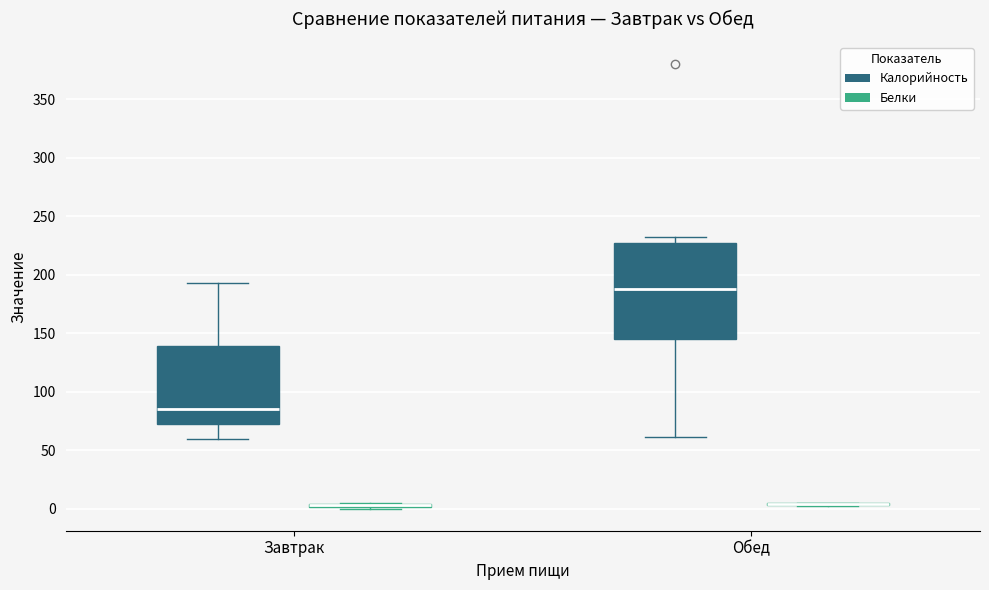

Reading left to right, read every box against the y-axis: the position of its median line, the range the box covers, and the ends of its whiskers. The values are not printed on the chart, so give them approximately, as read against the axis.

Завтрак (Калорийность): median 85, box 75 to 140, whiskers 60 to 195
Завтрак (Белки): box collapsed to a line at 5, whiskers 0 to 5
Обед (Калорийность): median 190, box 145 to 225, whiskers 60 to 235
Обед (Белки): box collapsed to a line at 5, whiskers 0 to 5